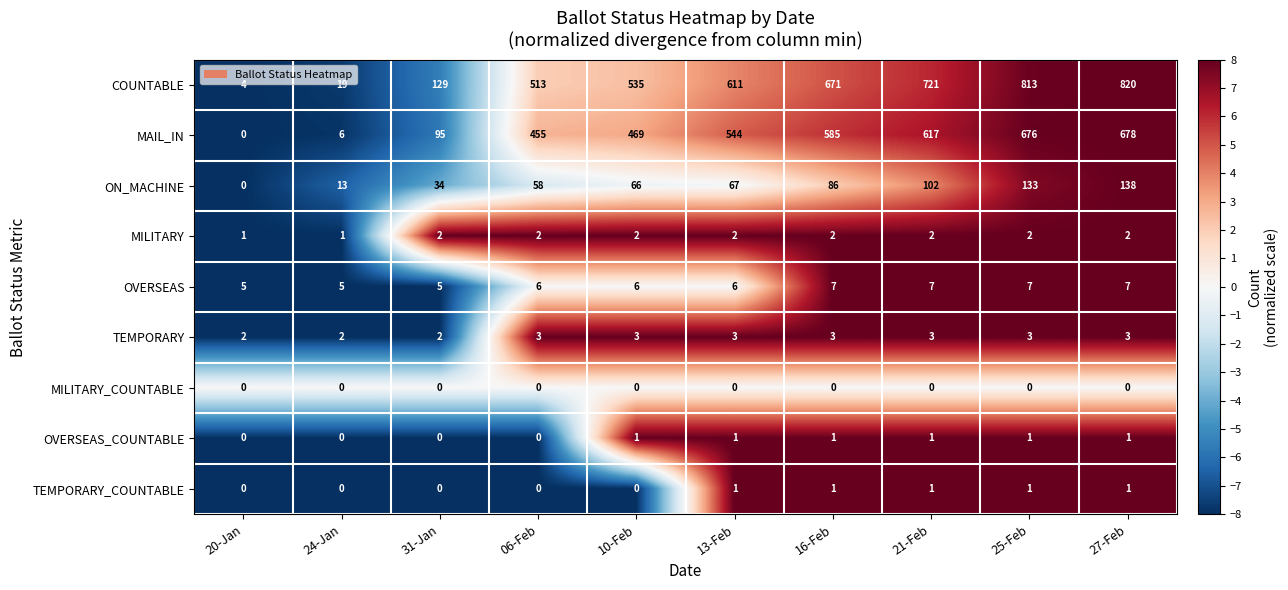

The value of MAIL_IN at 31-Jan is 95. True or false?

True